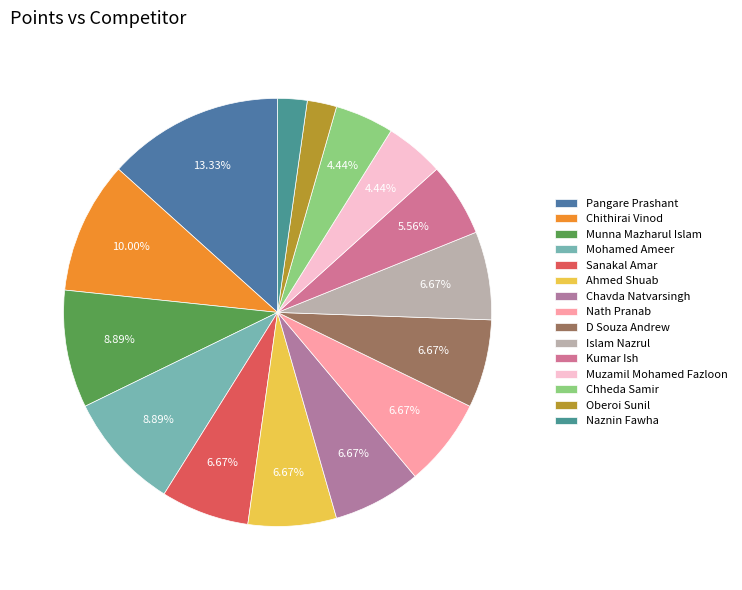

Which slice is the smallest?

Oberoi Sunil